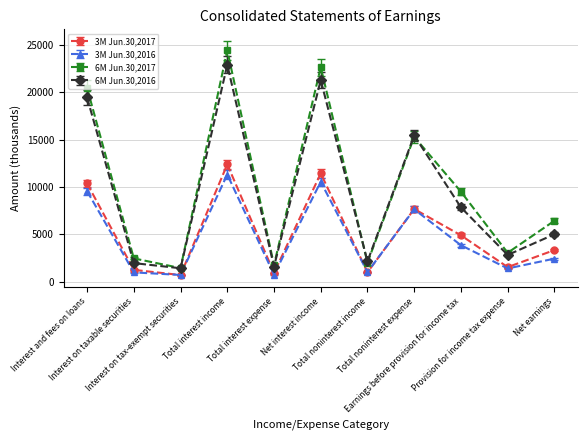

What are all the series names shown in the legend?

3M Jun.30,2017, 3M Jun.30,2016, 6M Jun.30,2017, 6M Jun.30,2016